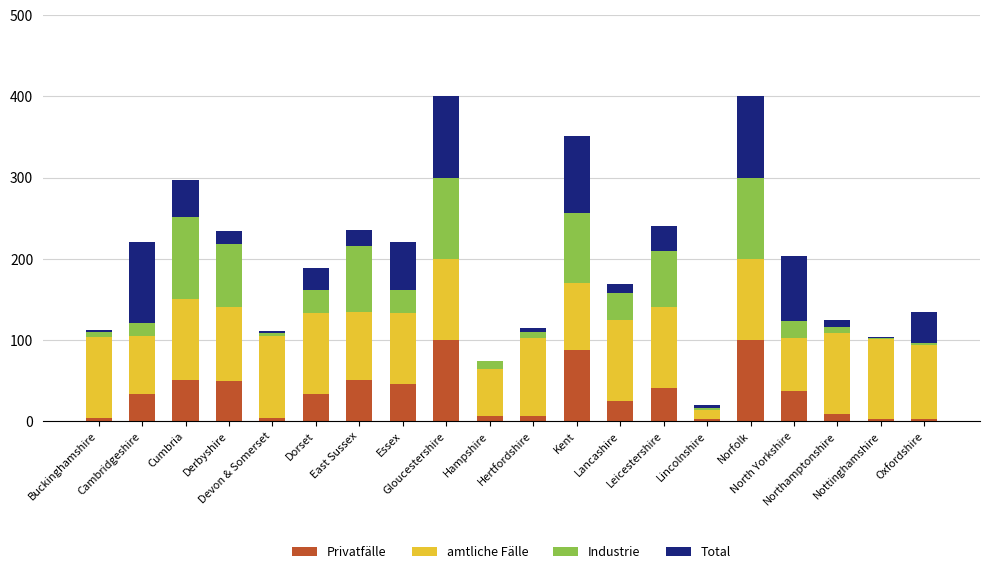

What is the maximum value for Privatfälle?

100.0